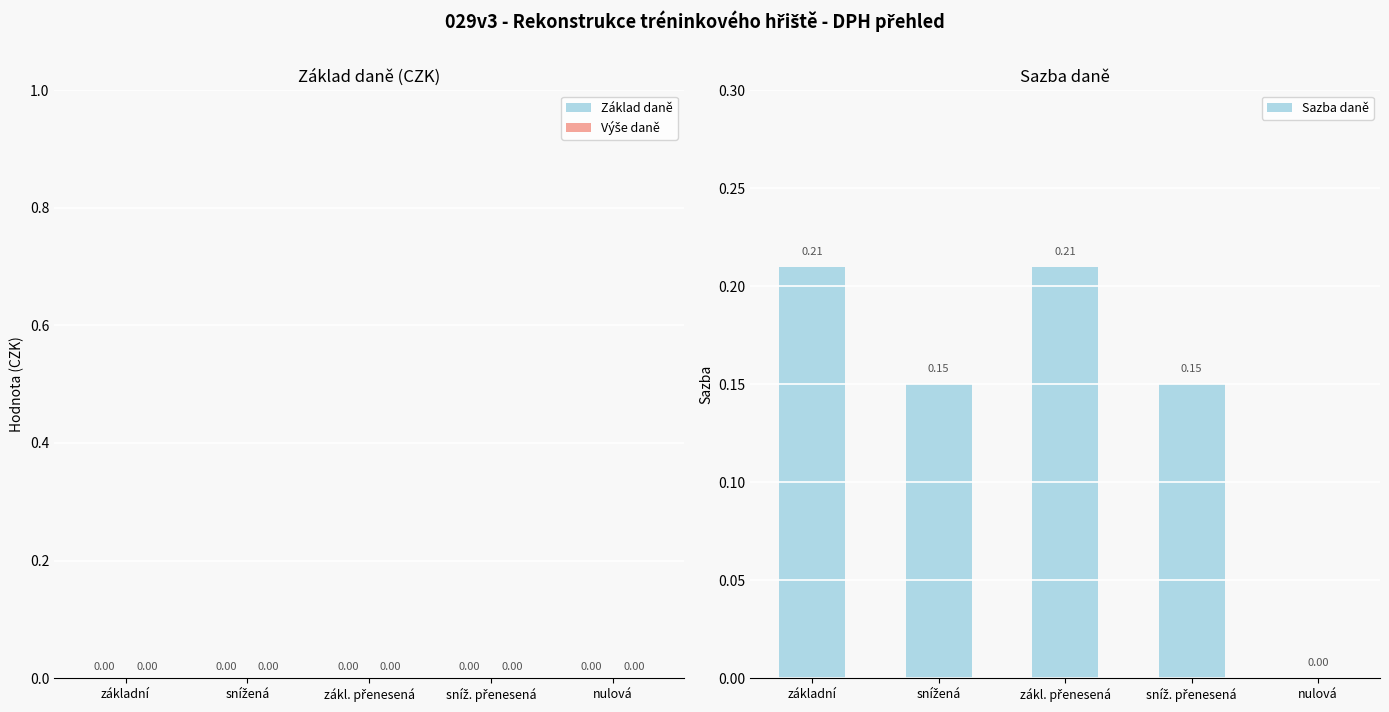

Between nulová and základní, which is larger?

základní